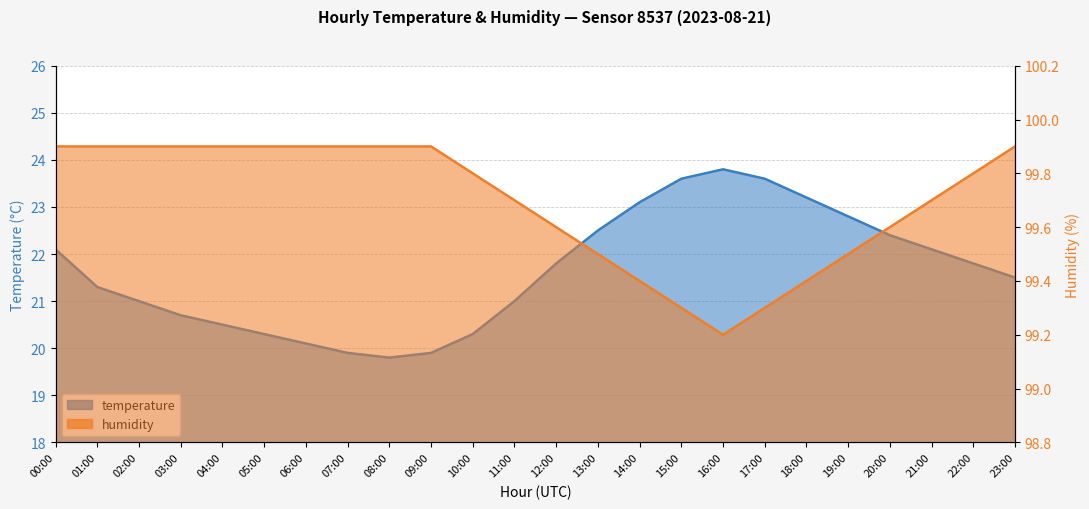

How many lines are shown in the chart?

2